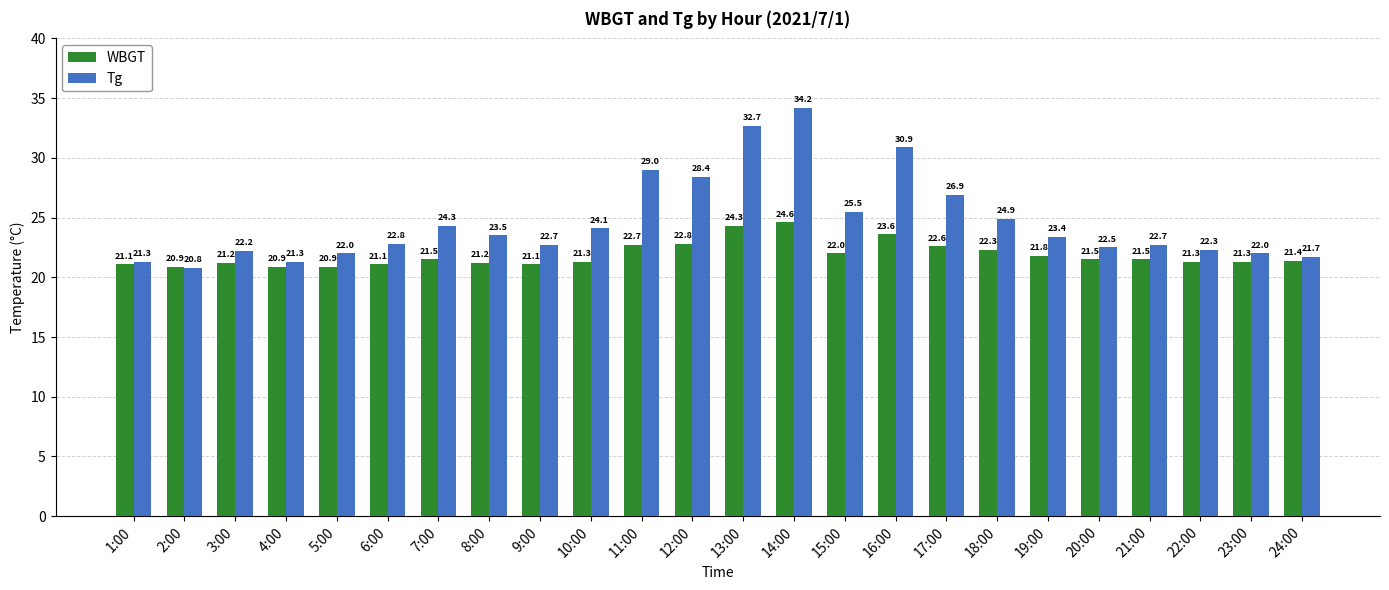

Which series has the largest total across all categories?

Tg